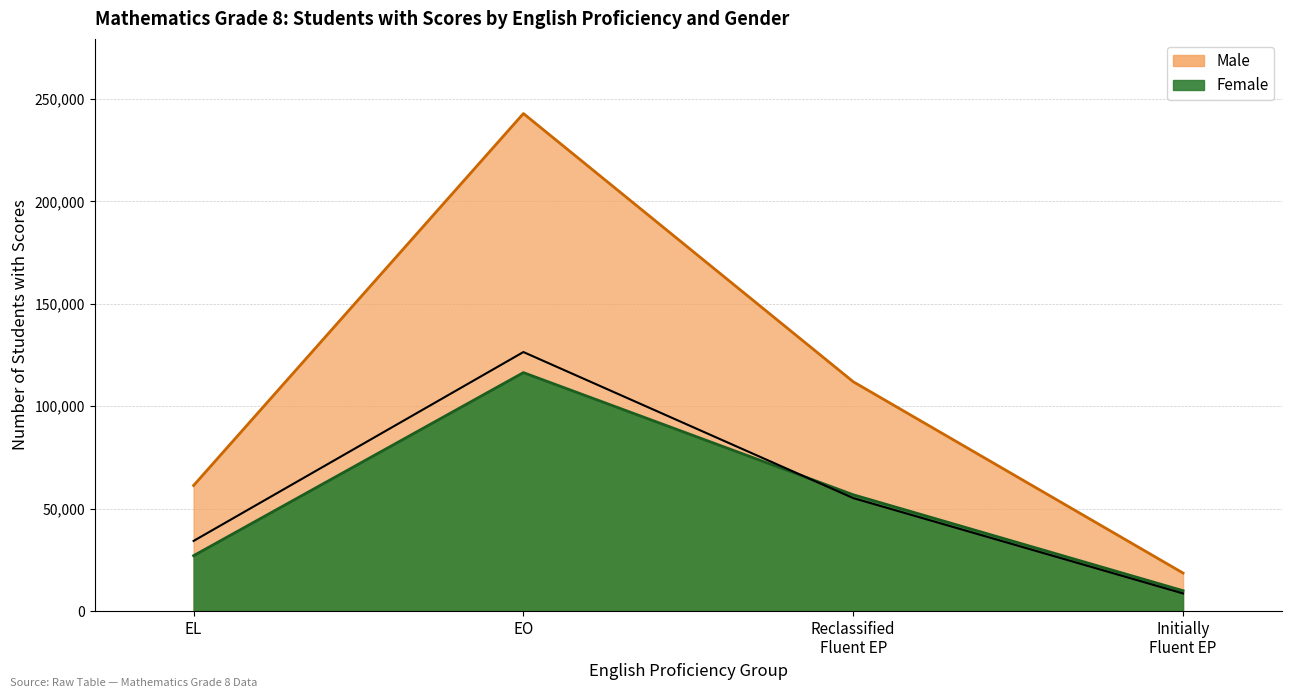

Where is the first local maximum for Female?

EO